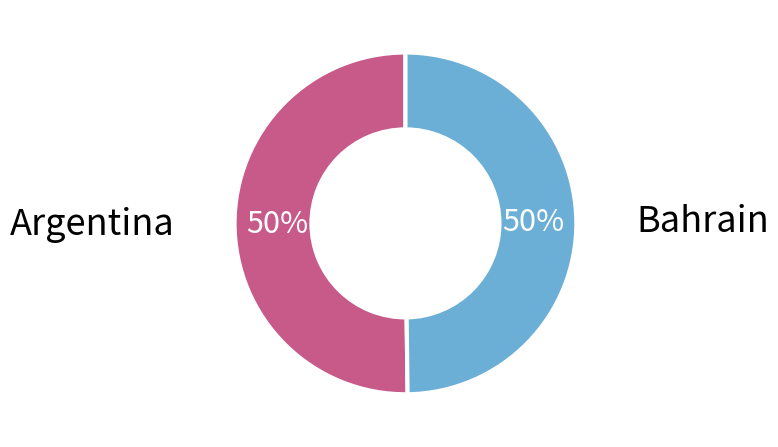

True or false: Argentina accounts for 40% of the total.

False